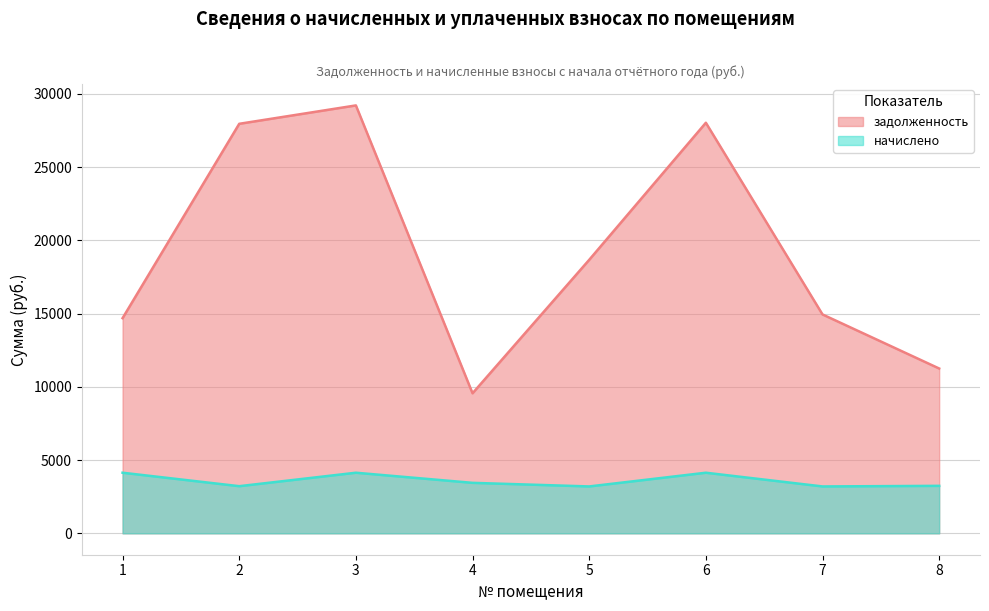

How many lines are shown in the chart?

2